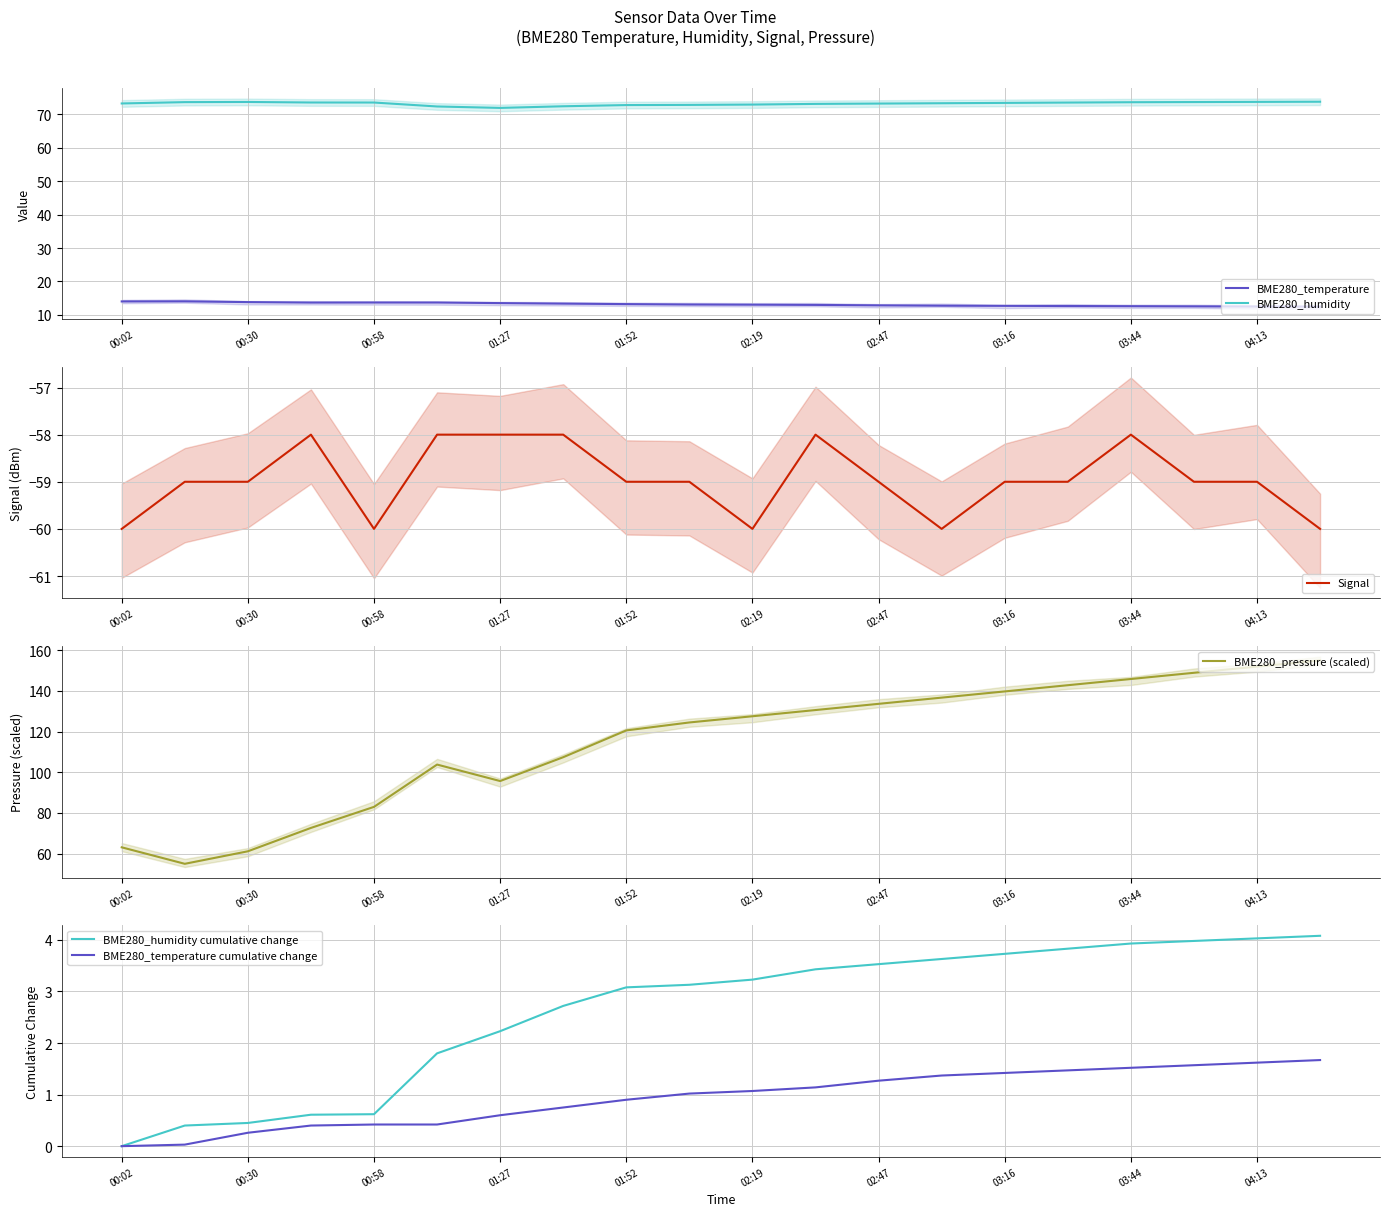

The Signal series shows -29 at 00:30. True or false?

False